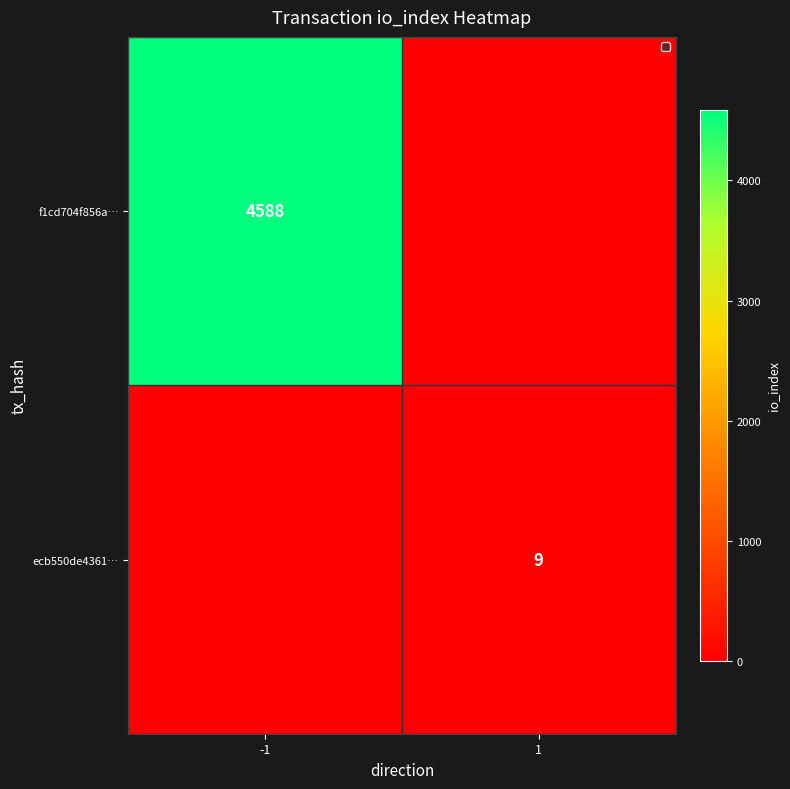

Is it true that ecb550de4361… equals 9 at 1?

True